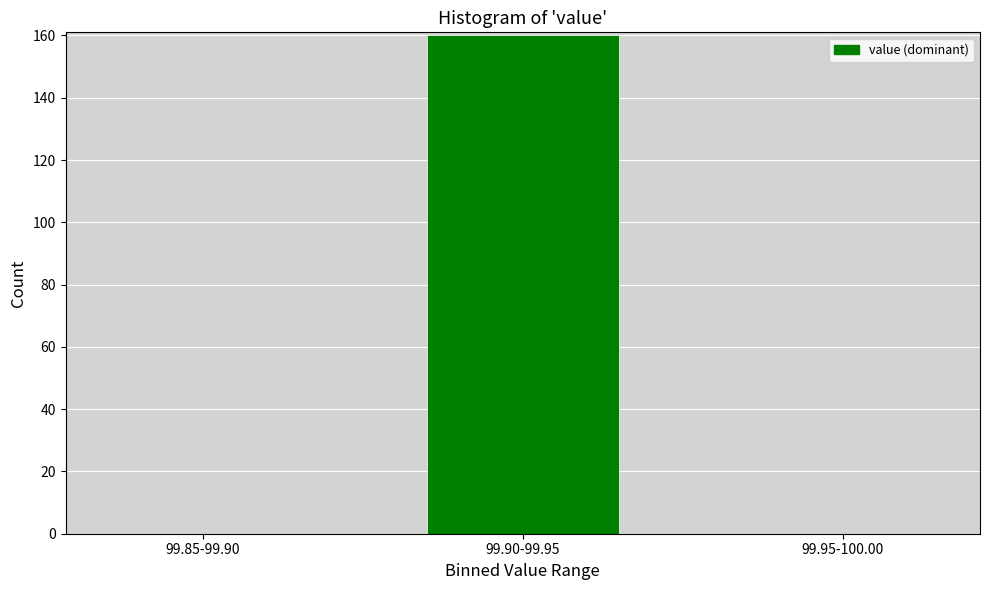

Reading left to right, what are all the values shown in this chart?

99.85-99.90=0	99.90-99.95=160	99.95-100.00=0